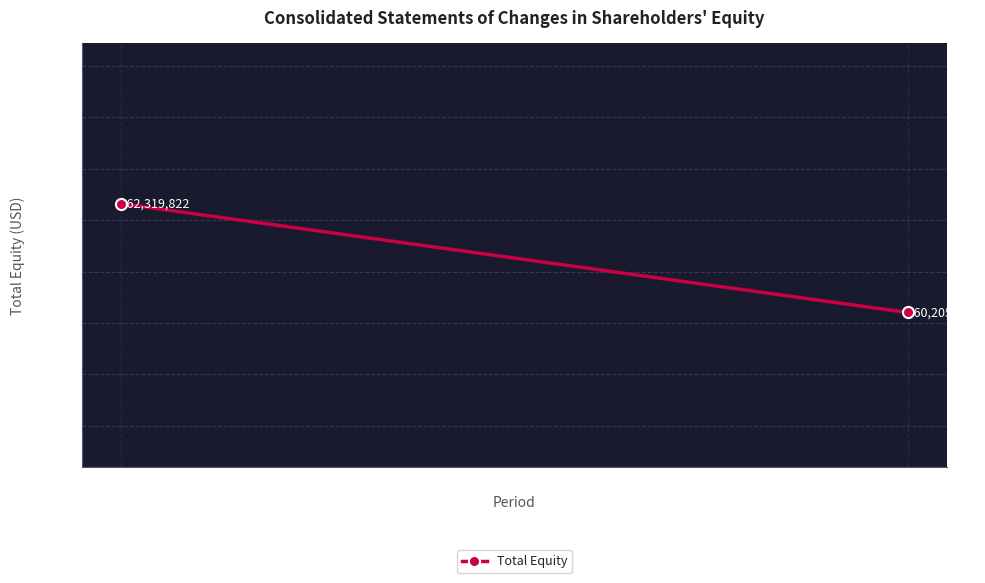

The chart shows a value of 92773254 at Dec. 31, 2015. True or false?

False